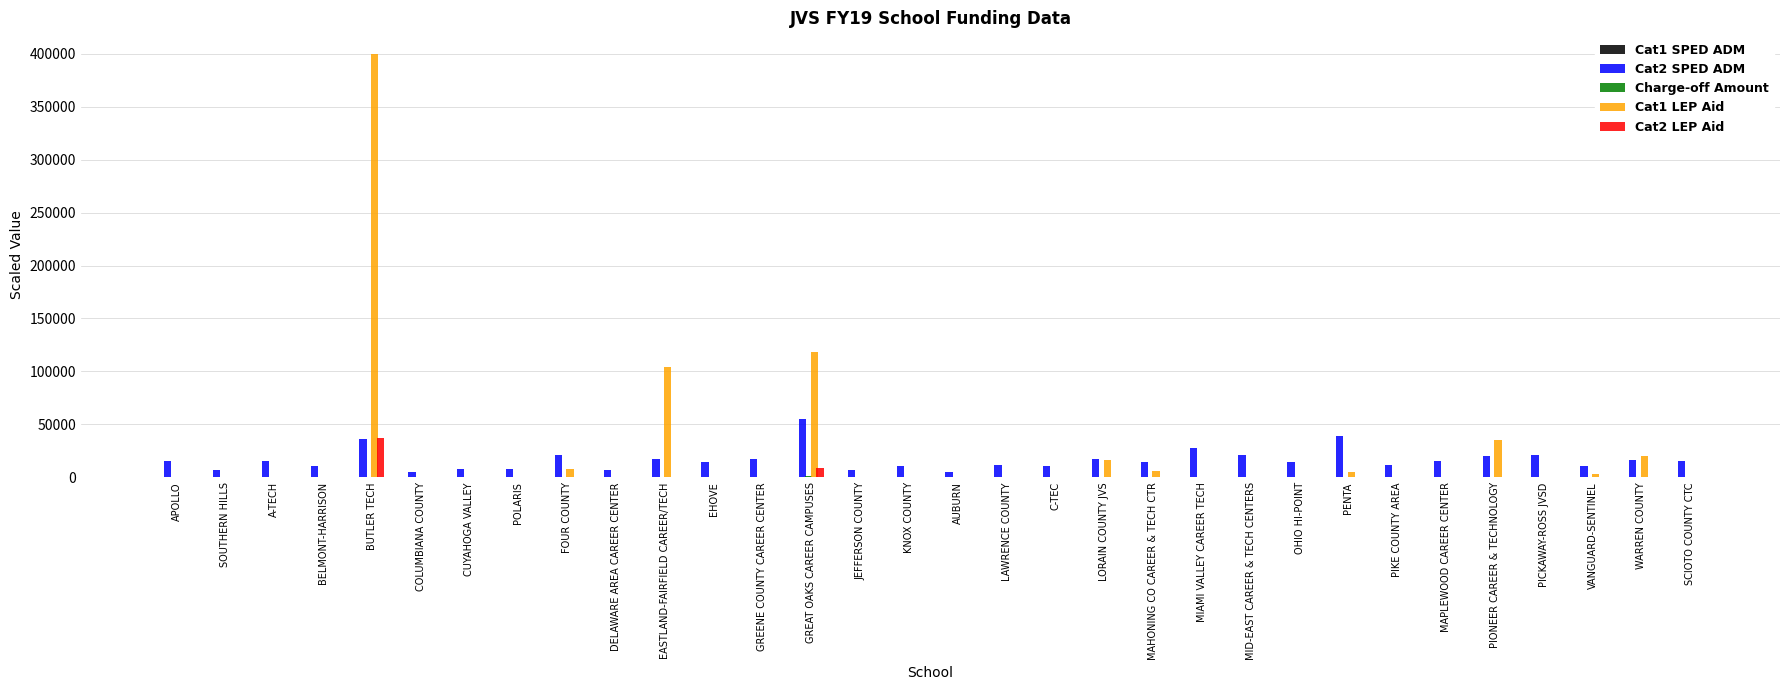

The value of Cat2 SPED ADM at PENTA is 24583.0. True or false?

False